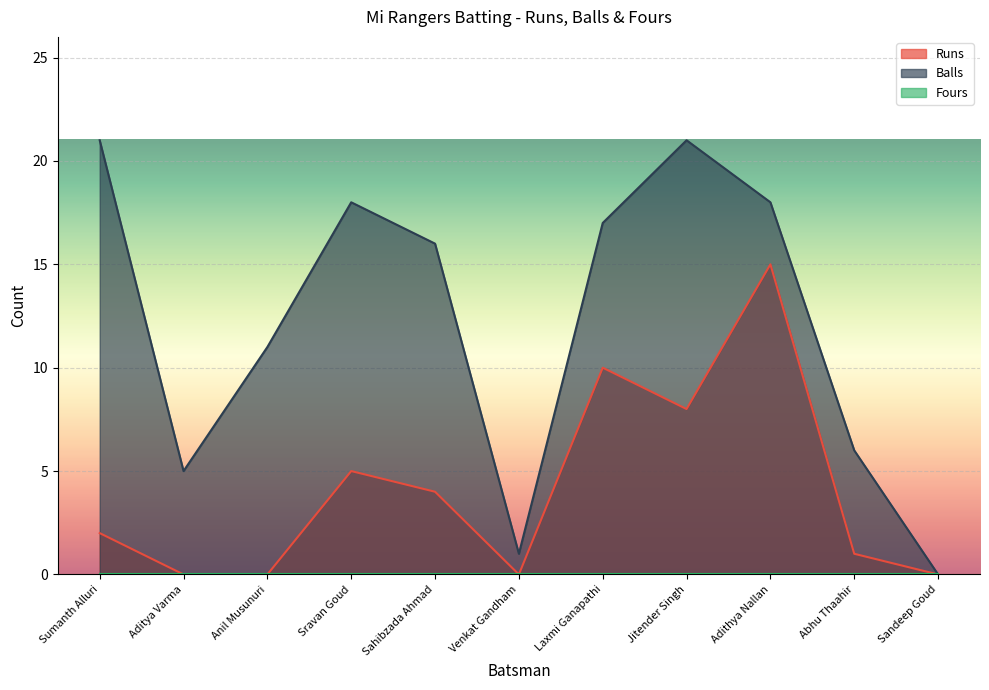

How many interior local peaks does the Runs series have?

3